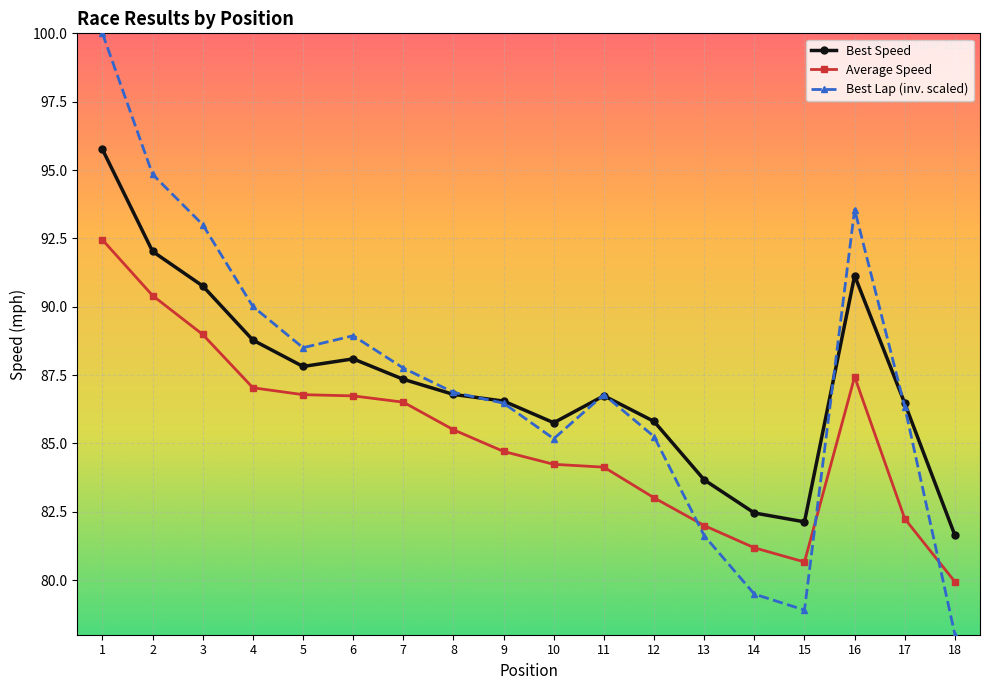

True or false: Best Lap (inv. scaled) and Average Speed intersect in this chart.

True